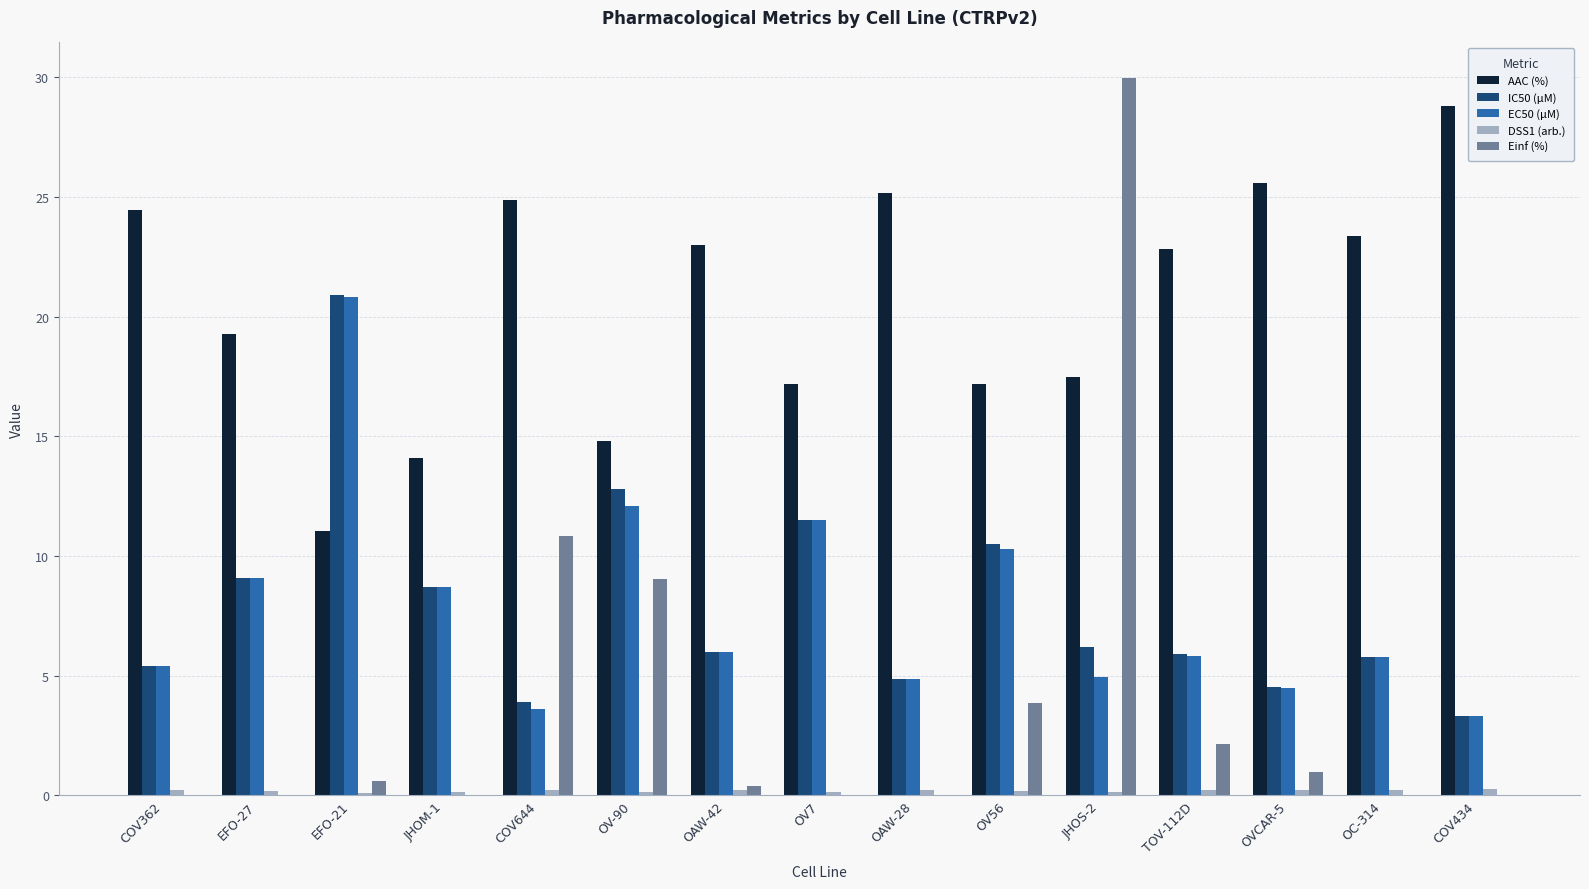

Between OV56 and COV434, which series saw the biggest shift?

AAC (%)